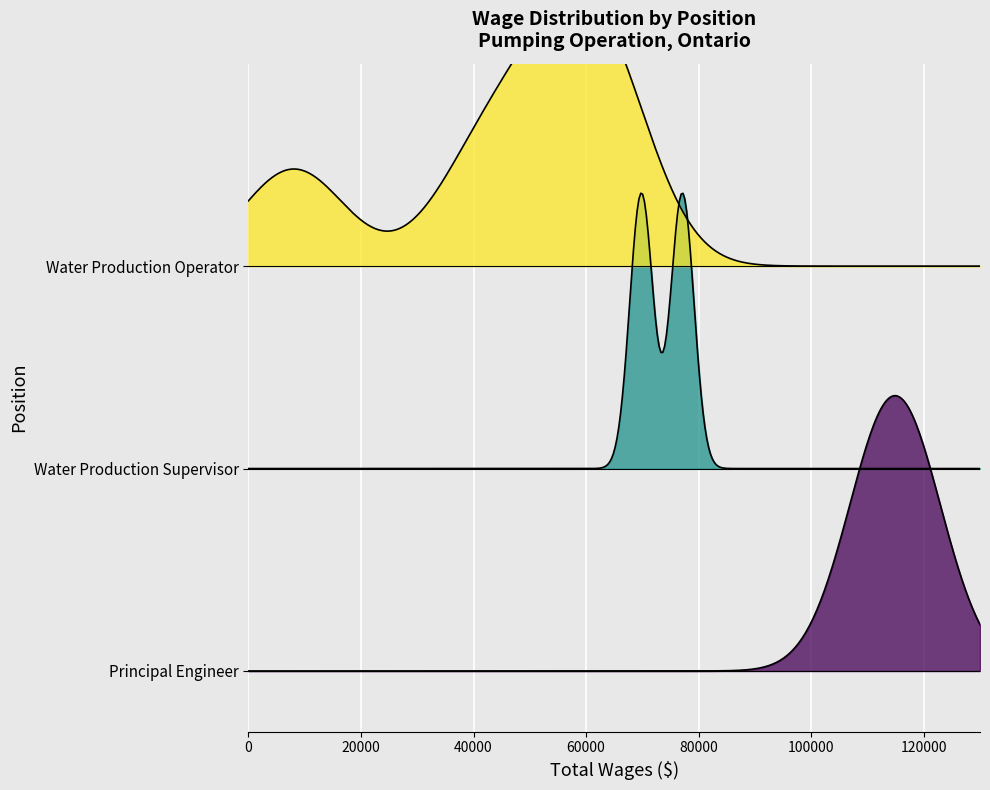

Is it true that total_retirement equals 3124 at 5?

False